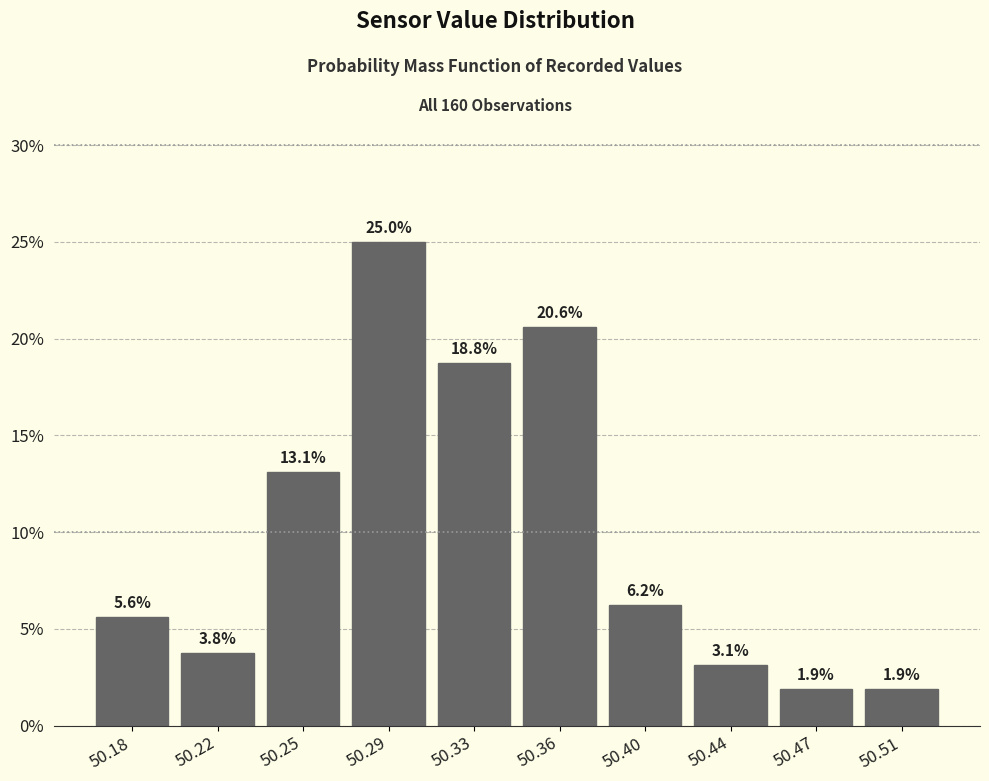

The chart shows a value of 13.1 at 50.25. True or false?

True